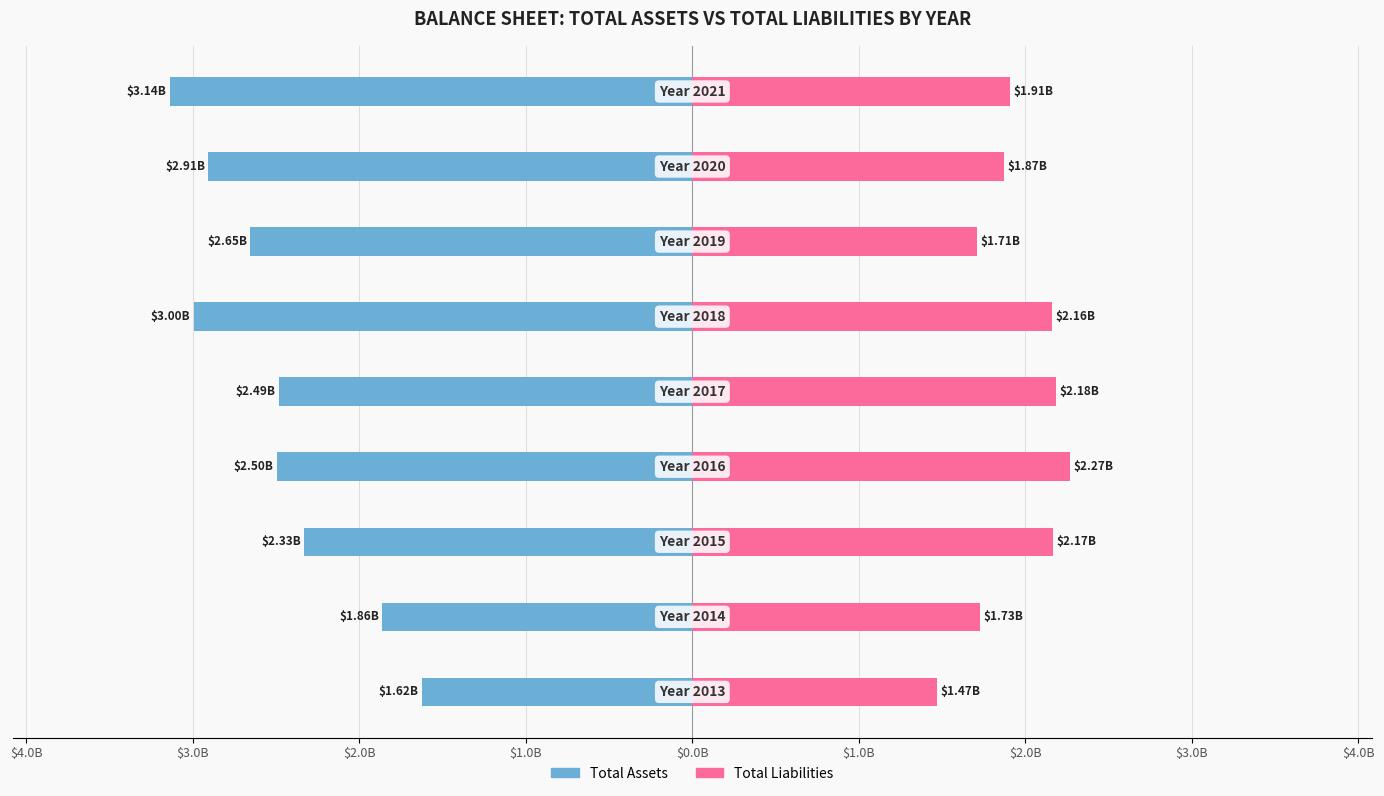

Reading left to right, list all the values displayed in this chart.

Total Assets: $5.0B=-1.6	$4.0B=-1.9	$3.0B=-2.3	$2.0B=-2.5	$1.0B=-2.5	$0.0B=-3.0	$1.0B=-2.7	$2.0B=-2.9	$3.0B=-3.1
Total Liabilities: $5.0B=1.5	$4.0B=1.7	$3.0B=2.2	$2.0B=2.3	$1.0B=2.2	$0.0B=2.2	$1.0B=1.7	$2.0B=1.9	$3.0B=1.9